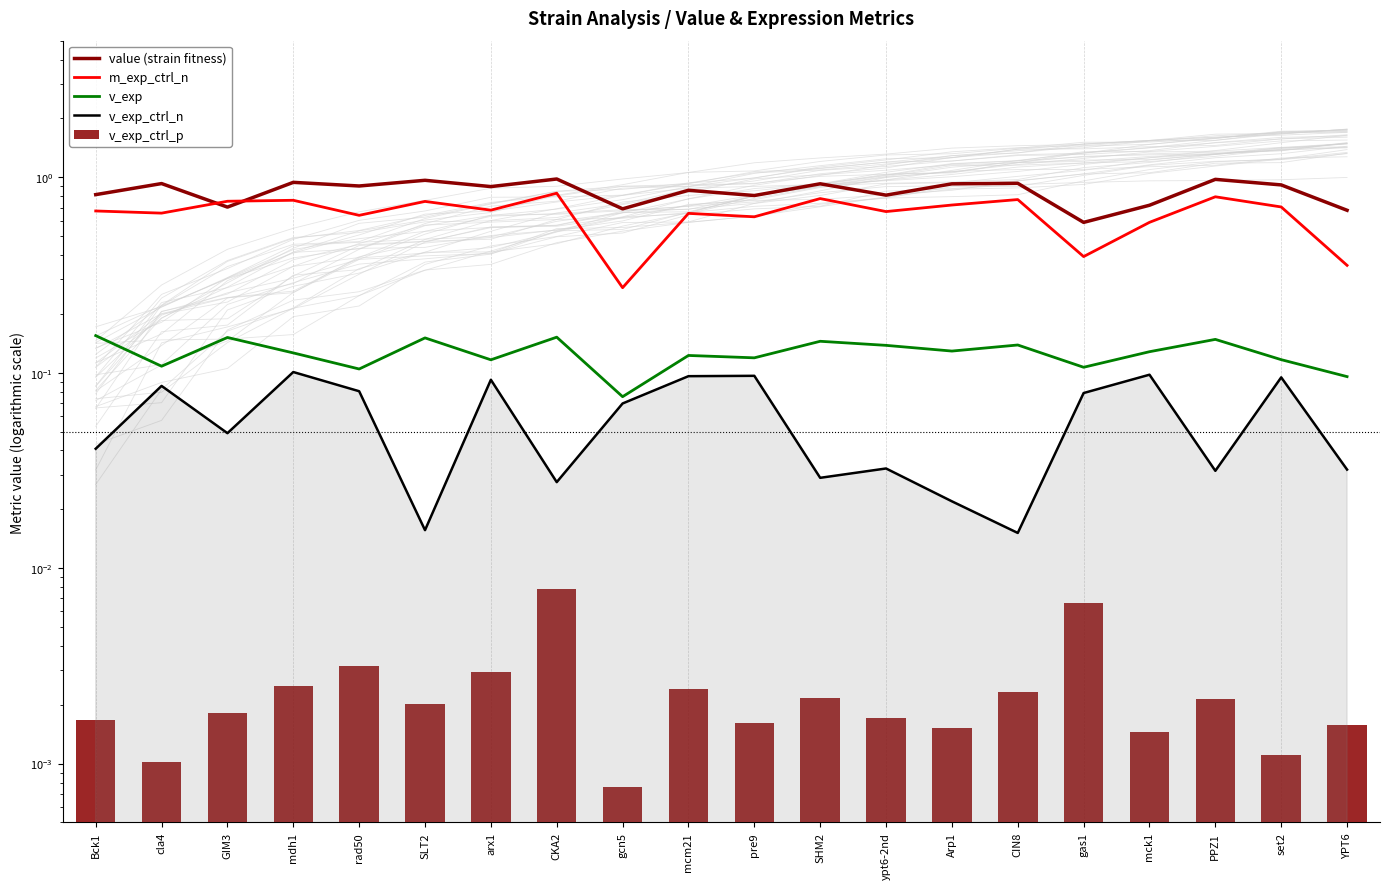

Reading left to right, transcribe all the data shown in this chart.

value (strain fitness): 0.8	0.9	0.7	0.9	0.9	1.0	0.9	1.0	0.7	0.9	0.8	0.9	0.8	0.9	0.9	0.6	0.7	1.0	0.9	0.7
m_exp_ctrl_n: 0.7	0.7	0.8	0.8	0.6	0.8	0.7	0.8	0.3	0.7	0.6	0.8	0.7	0.7	0.8	0.4	0.6	0.8	0.7	0.4
v_exp: 0.2	0.1	0.2	0.1	0.1	0.2	0.1	0.2	0.1	0.1	0.1	0.1	0.1	0.1	0.1	0.1	0.1	0.1	0.1	0.1
v_exp_ctrl_n: 0.0	0.1	0.0	0.1	0.1	0.0	0.1	0.0	0.1	0.1	0.1	0.0	0.0	0.0	0.0	0.1	0.1	0.0	0.1	0.0
v_exp_ctrl_p: 0.0	0.0	0.0	0.0	0.0	0.0	0.0	0.0	0.0	0.0	0.0	0.0	0.0	0.0	0.0	0.0	0.0	0.0	0.0	0.0